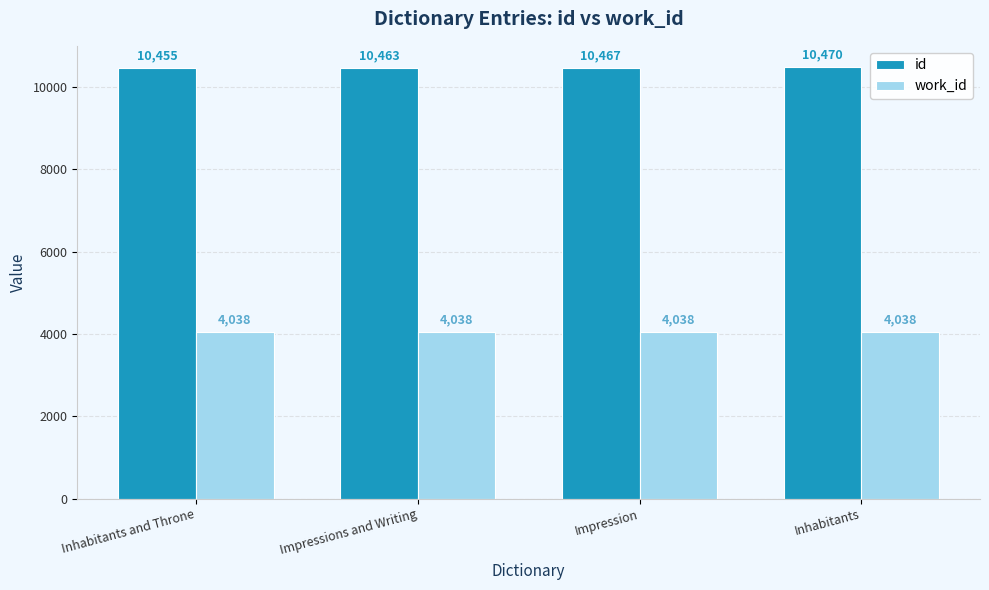

At how many categories does at least one series exceed 9560?

4